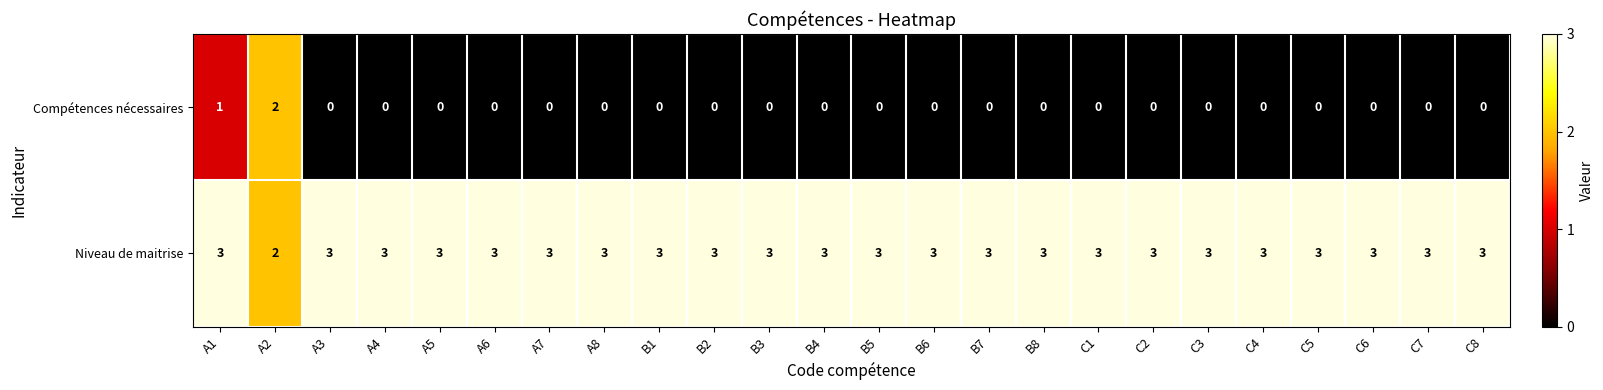

True or false: Niveau de maitrise has a value of 3 at A4.

True